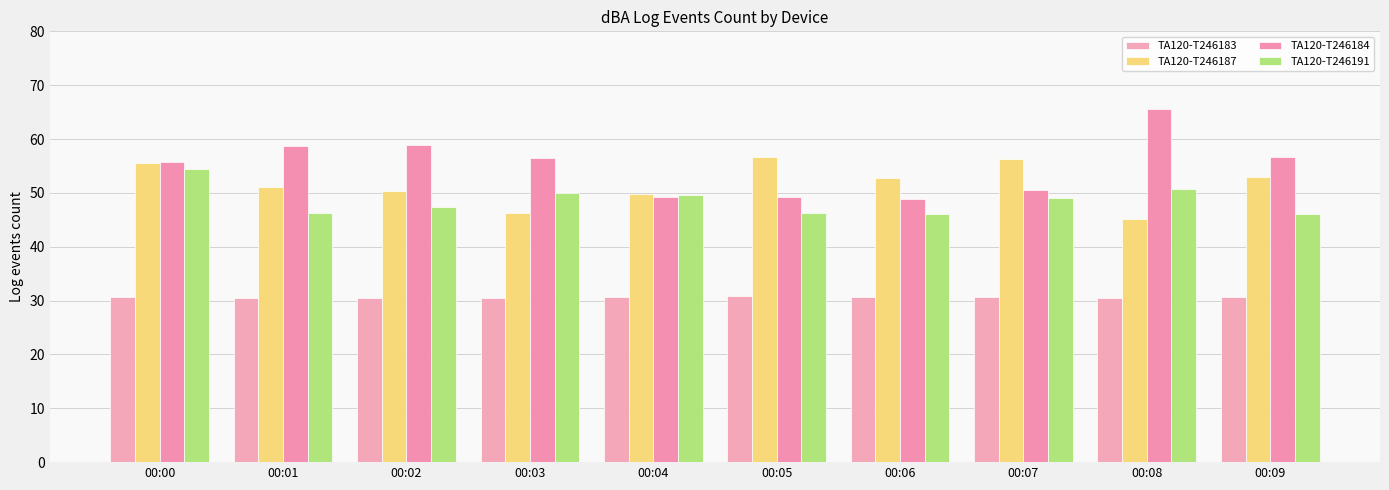

What is the difference between the TA120-T246187 values at 00:03 and 00:02?

4.0